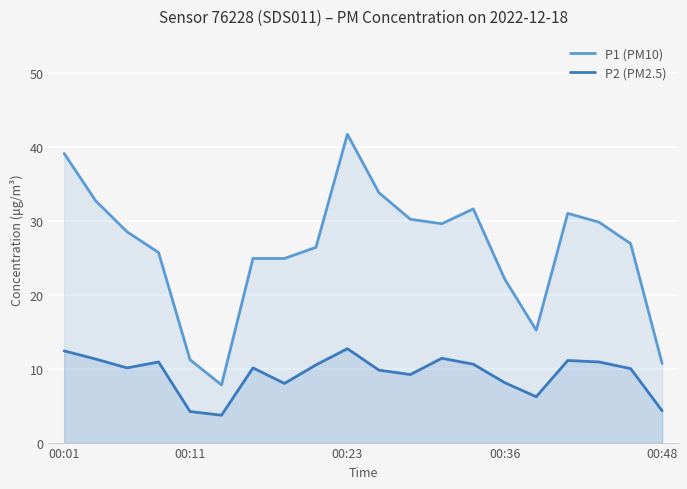

At which category is the sum across all series the highest?

00:23